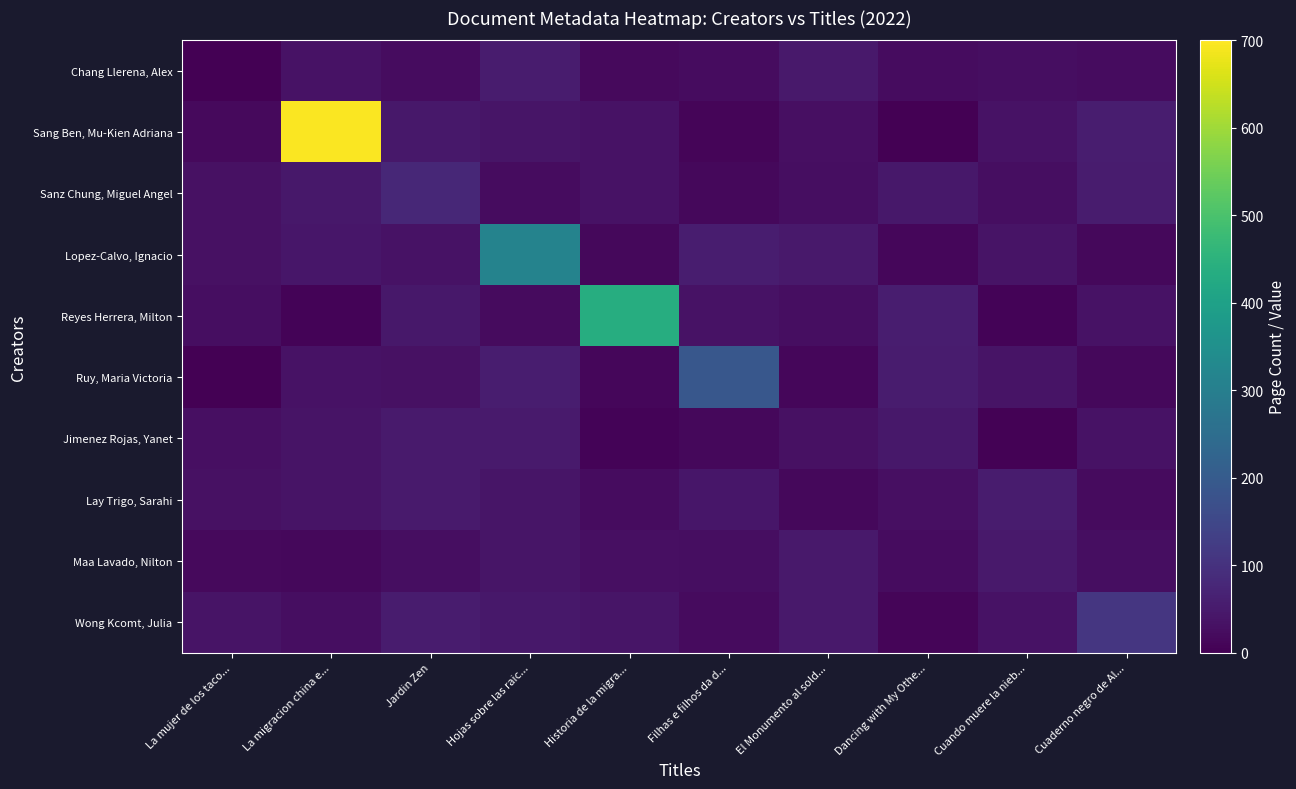

Reading left to right, what are all the values shown in this chart?

Chang Llerena, Alex: La mujer de los taco...=0	La migracion china e...=33	Jardin Zen=22	Hojas sobre las raic...=52	Historia de la migra...=17	Filhas e filhos da d...=23	El Monumento al sold...=48	Dancing with My Othe...=22	Cuando muere la nieb...=25	Cuaderno negro de Al...=24
Sang Ben, Mu-Kien Adriana: La mujer de los taco...=19	La migracion china e...=697	Jardin Zen=46	Hojas sobre las raic...=41	Historia de la migra...=34	Filhas e filhos da d...=10	El Monumento al sold...=30	Dancing with My Othe...=2	Cuando muere la nieb...=33	Cuaderno negro de Al...=56
Sanz Chung, Miguel Angel: La mujer de los taco...=32	La migracion china e...=46	Jardin Zen=77	Hojas sobre las raic...=23	Historia de la migra...=34	Filhas e filhos da d...=15	El Monumento al sold...=26	Dancing with My Othe...=46	Cuando muere la nieb...=25	Cuaderno negro de Al...=53
Lopez-Calvo, Ignacio: La mujer de los taco...=31	La migracion china e...=43	Jardin Zen=34	Hojas sobre las raic...=314	Historia de la migra...=15	Filhas e filhos da d...=55	El Monumento al sold...=48	Dancing with My Othe...=13	Cuando muere la nieb...=37	Cuaderno negro de Al...=15
Reyes Herrera, Milton: La mujer de los taco...=26	La migracion china e...=8	Jardin Zen=44	Hojas sobre las raic...=21	Historia de la migra...=437	Filhas e filhos da d...=35	El Monumento al sold...=26	Dancing with My Othe...=56	Cuando muere la nieb...=8	Cuaderno negro de Al...=35
Ruy, Maria Victoria: La mujer de los taco...=1	La migracion china e...=33	Jardin Zen=32	Hojas sobre las raic...=55	Historia de la migra...=11	Filhas e filhos da d...=190	El Monumento al sold...=12	Dancing with My Othe...=52	Cuando muere la nieb...=37	Cuaderno negro de Al...=14
Jimenez Rojas, Yanet: La mujer de los taco...=29	La migracion china e...=38	Jardin Zen=51	Hojas sobre las raic...=51	Historia de la migra...=7	Filhas e filhos da d...=15	El Monumento al sold...=31	Dancing with My Othe...=44	Cuando muere la nieb...=5	Cuaderno negro de Al...=34
Lay Trigo, Sarahi: La mujer de los taco...=31	La migracion china e...=36	Jardin Zen=51	Hojas sobre las raic...=39	Historia de la migra...=23	Filhas e filhos da d...=43	El Monumento al sold...=14	Dancing with My Othe...=28	Cuando muere la nieb...=52	Cuaderno negro de Al...=21
Maa Lavado, Nilton: La mujer de los taco...=19	La migracion china e...=16	Jardin Zen=25	Hojas sobre las raic...=41	Historia de la migra...=30	Filhas e filhos da d...=25	El Monumento al sold...=48	Dancing with My Othe...=23	Cuando muere la nieb...=48	Cuaderno negro de Al...=26
Wong Kcomt, Julia: La mujer de los taco...=36	La migracion china e...=26	Jardin Zen=54	Hojas sobre las raic...=45	Historia de la migra...=39	Filhas e filhos da d...=20	El Monumento al sold...=48	Dancing with My Othe...=10	Cuando muere la nieb...=34	Cuaderno negro de Al...=110